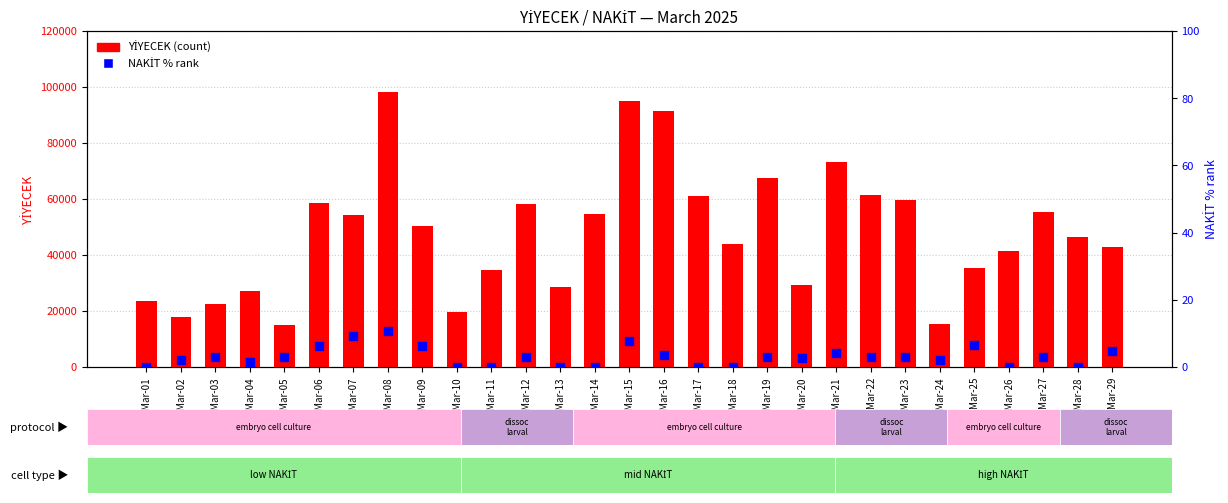

Which series reaches the minimum Y coordinate?

NAKİT %